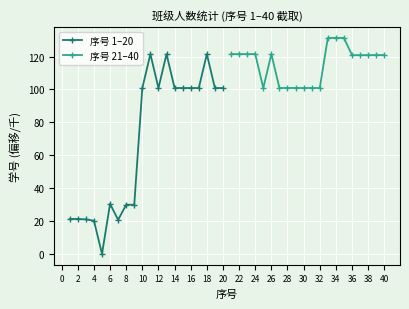

True or false: 序号 21–40 has more than 2 interior local peaks.

True